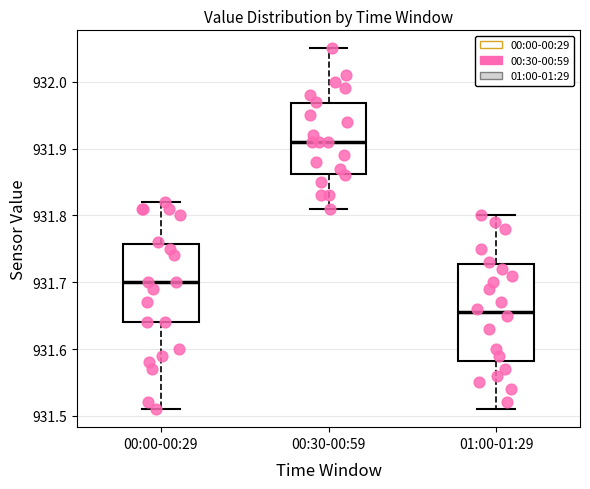

Where is the lower edge of the box for 01:00-01:29 on the y-axis? The values are not printed on the chart, so give them approximately, as read against the axis.

931.58